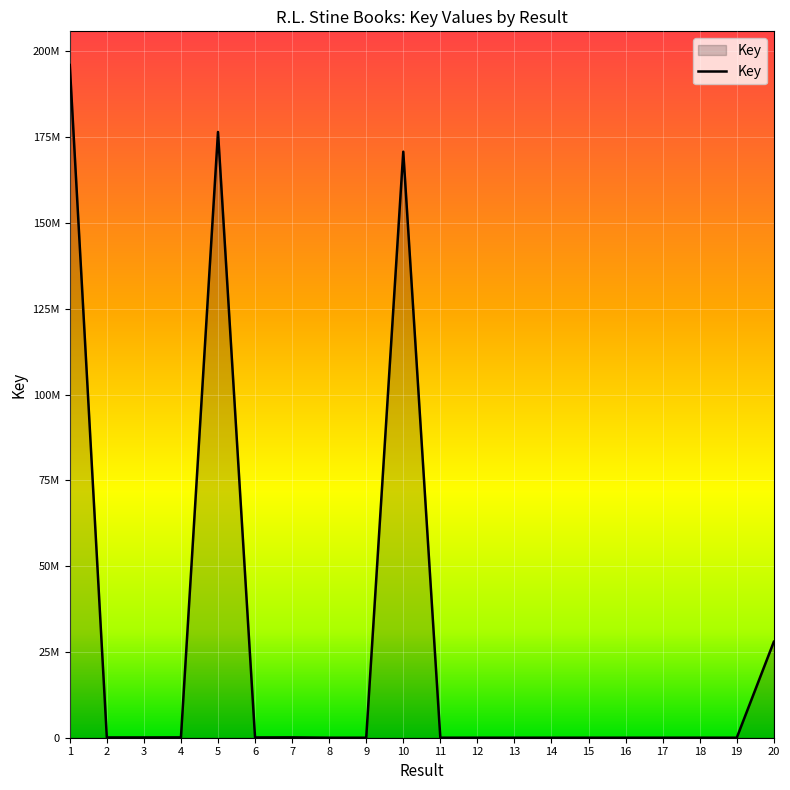

True or false: the data has more than 1 interior local peaks.

True